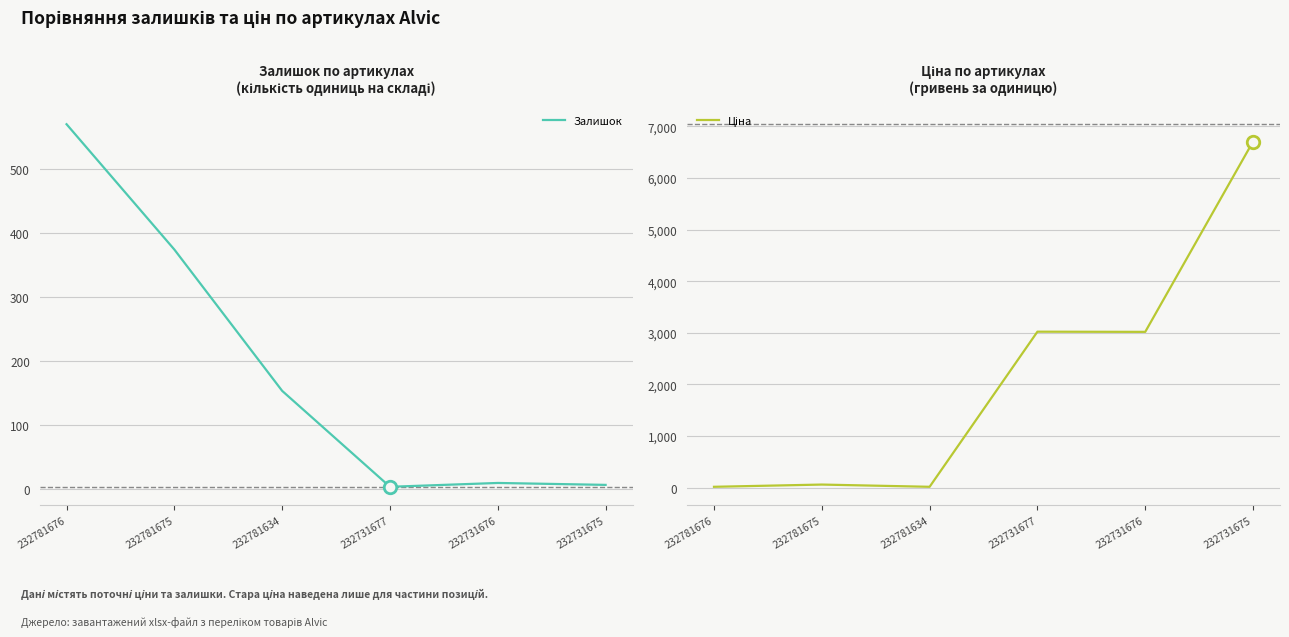

How many interior local valleys does the Залишок series have?

1